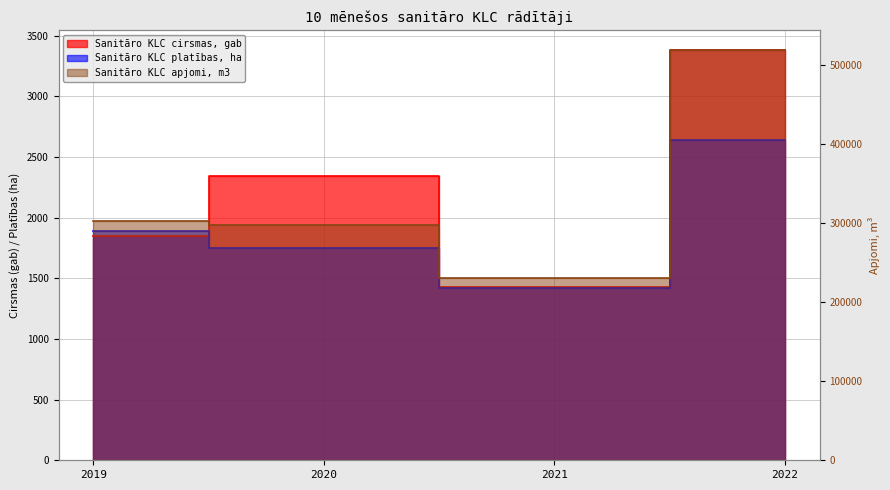

Reading right to left, extract all data points from this chart.

Sanitāro KLC cirsmas, gab: 3379	1427	2343	1846
Sanitāro KLC platības, ha: 2642	1416	1747	1888
Sanitāro KLC apjomi, m3: 518389	230554	297766	302178